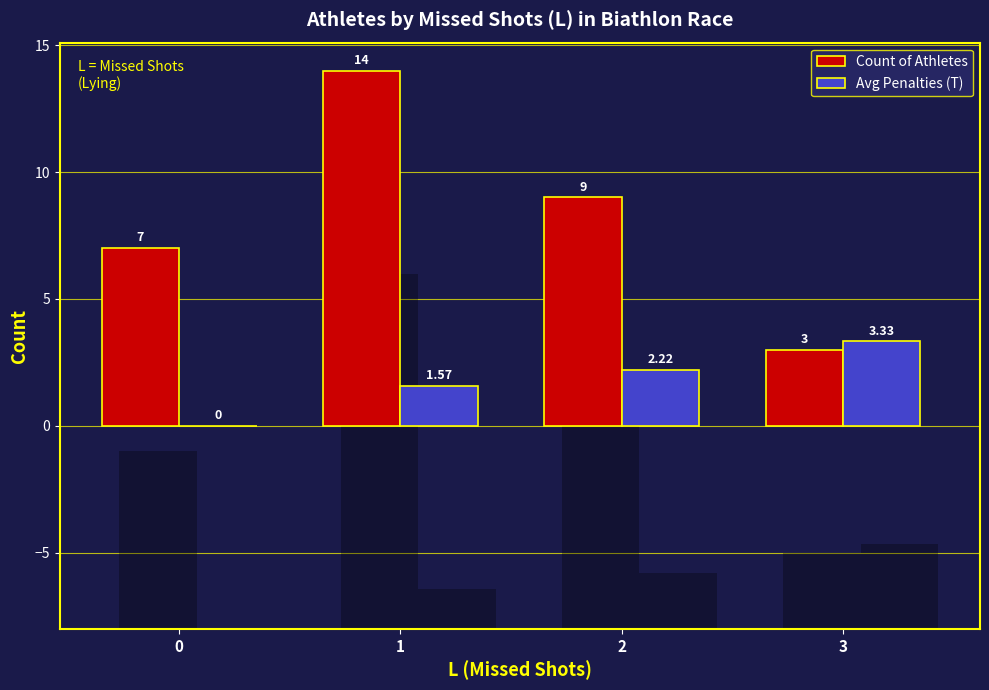

What is the maximum value for Count of Athletes?

14.0